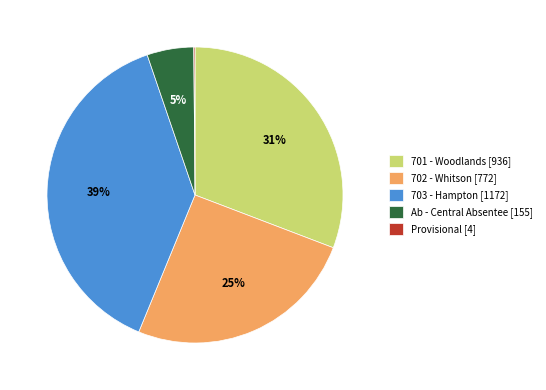

Which has a higher value, Ab - Central Absentee [155] or 701 - Woodlands [936]?

701 - Woodlands [936]